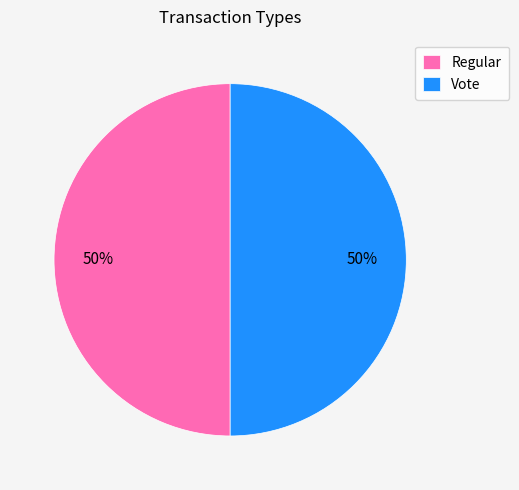

The Regular slice represents 50% of the pie. True or false?

True